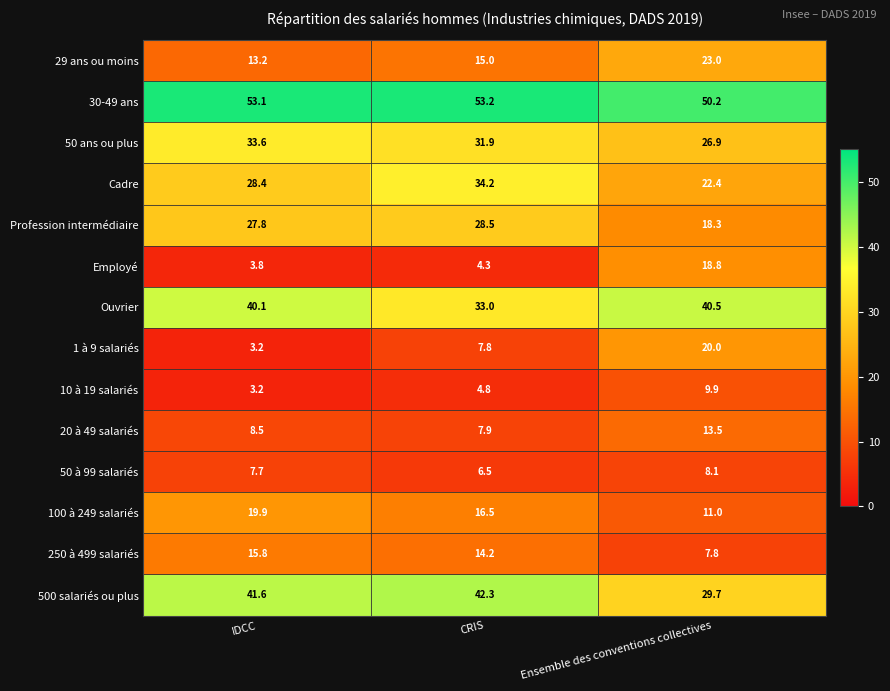

What is the sum of all 50 ans ou plus values?

92.4